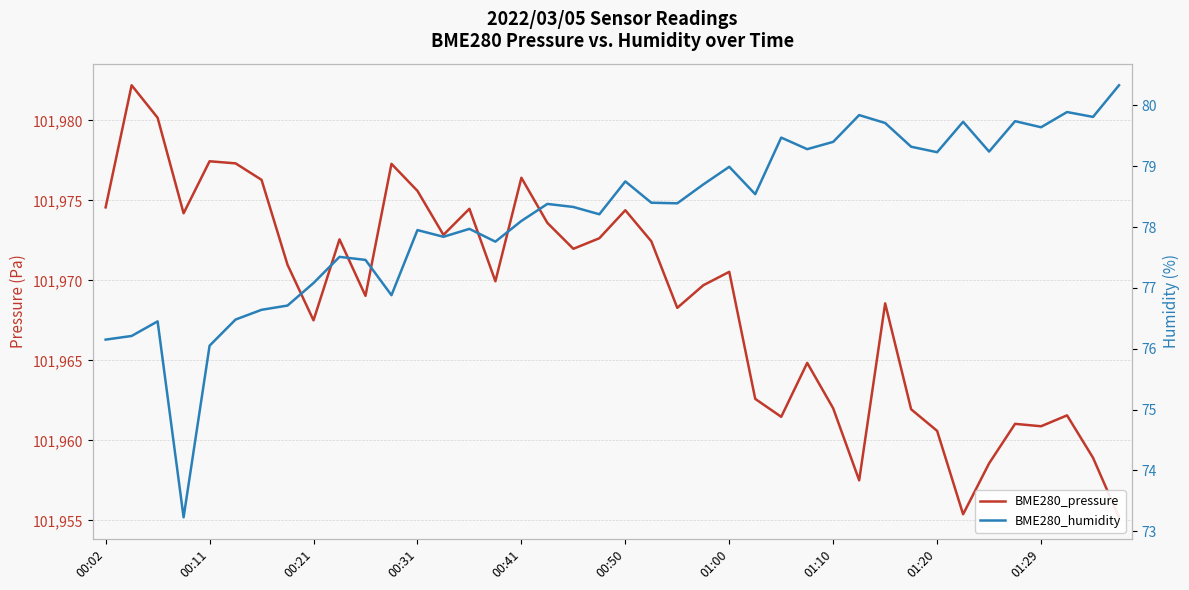

What is the difference between the BME280_humidity values at 00:50 and 00:21?

1.7